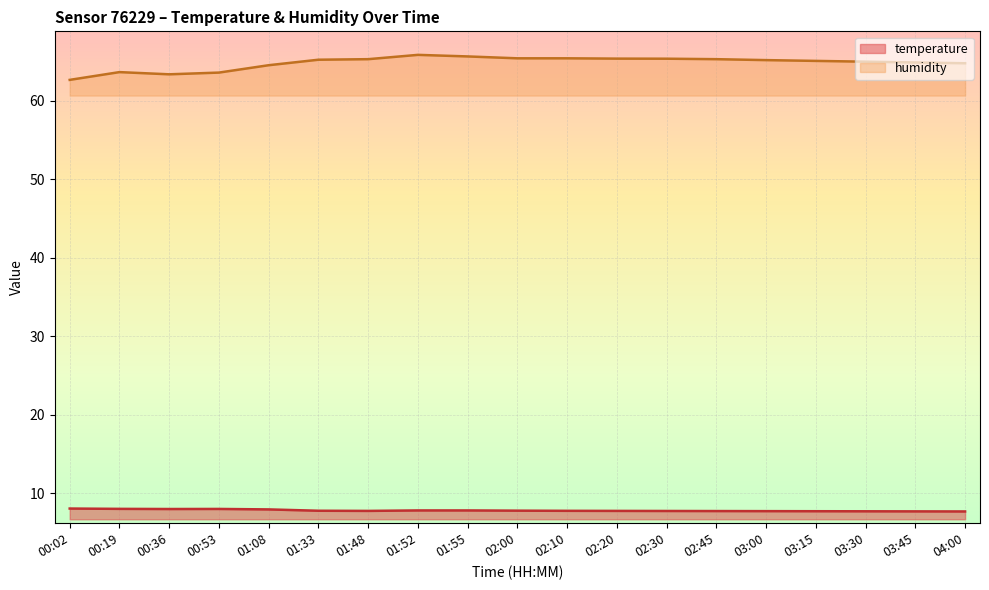

Reading left to right, extract all data points from this chart.

temperature: 8.0	8.0	8.0	8.0	7.9	7.7	7.7	7.8	7.8	7.8	7.7	7.7	7.7	7.7	7.7	7.7	7.7	7.7	7.7
humidity: 62.7	63.7	63.4	63.6	64.5	65.2	65.3	65.9	65.7	65.4	65.4	65.4	65.4	65.3	65.2	65.1	65.0	64.9	64.8